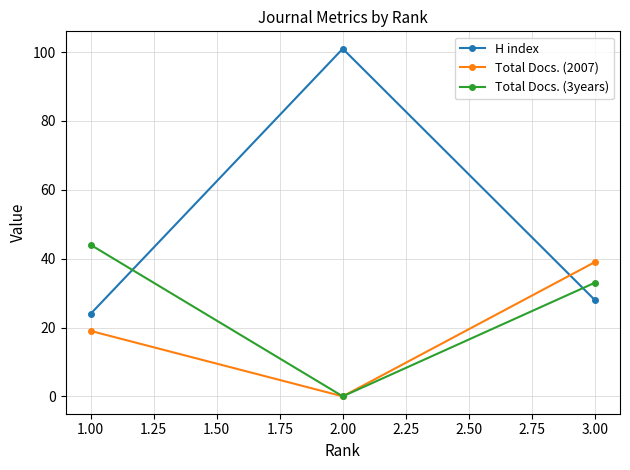

Which series changed the most between 1.00 and 3.00?

Total Docs. (2007)